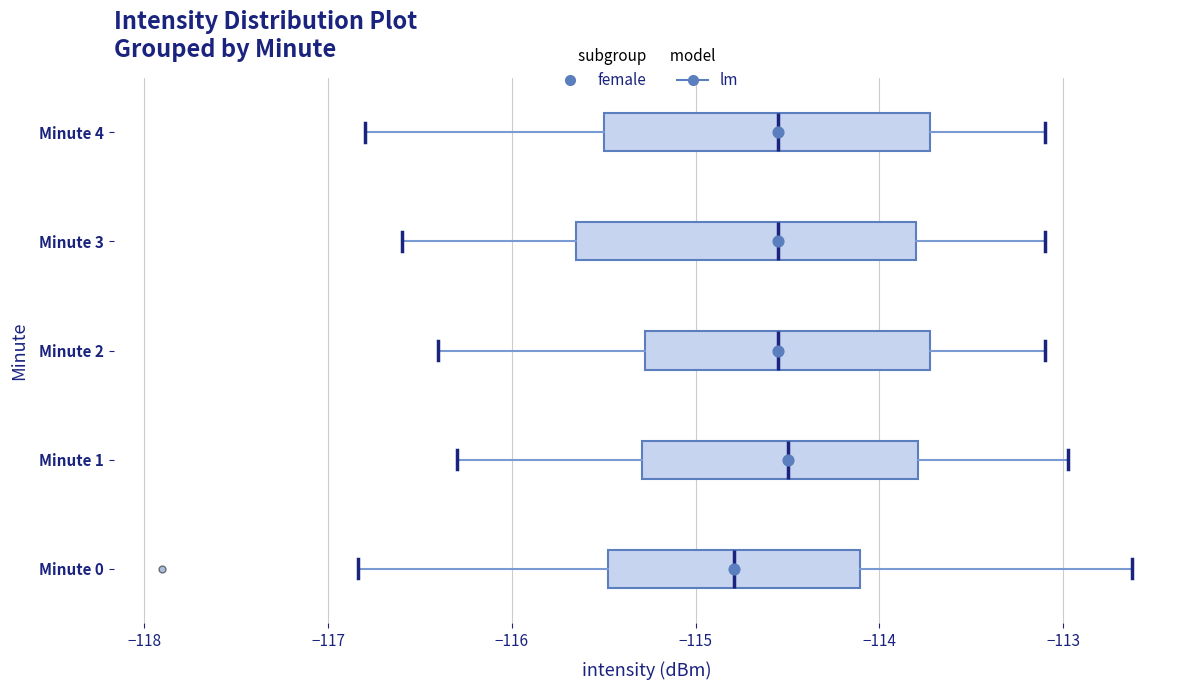

Reading bottom to top, transcribe this box plot: for each box, give where its median line is, the range the box spans, and where its two whiskers end, as read against the x-axis. The values are not printed on the chart, so give them approximately, as read against the axis.

Minute 0: median -114.8, box -115.5 to -114.1, whiskers -116.8 to -112.6
Minute 1: median -114.5, box -115.3 to -113.8, whiskers -116.3 to -113.0
Minute 2: median -114.5, box -115.3 to -113.7, whiskers -116.4 to -113.1
Minute 3: median -114.5, box -115.6 to -113.8, whiskers -116.6 to -113.1
Minute 4: median -114.5, box -115.5 to -113.7, whiskers -116.8 to -113.1